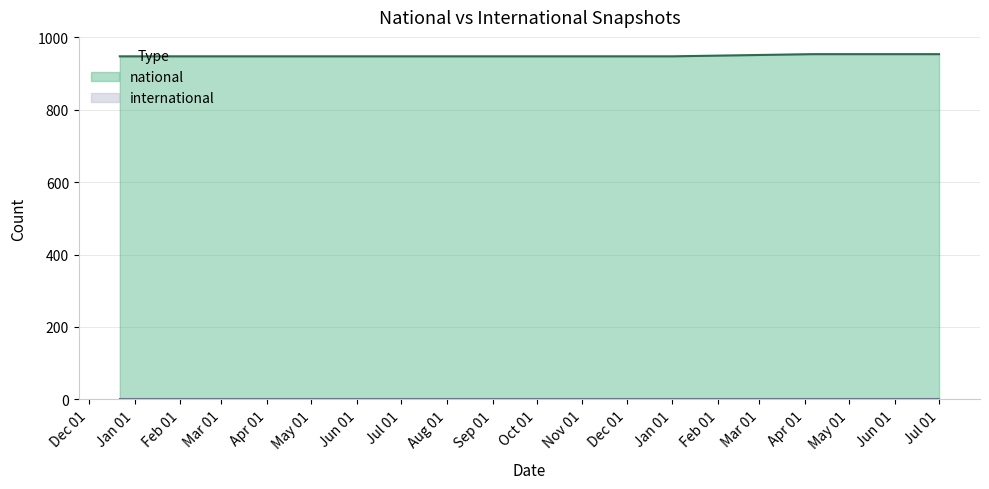

Which series has the largest total across all categories?

national